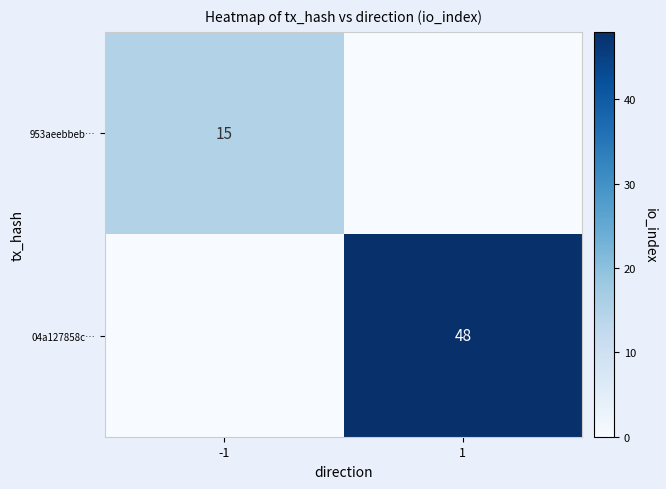

The value of 953aeebbeb… at -1 is 15. True or false?

True